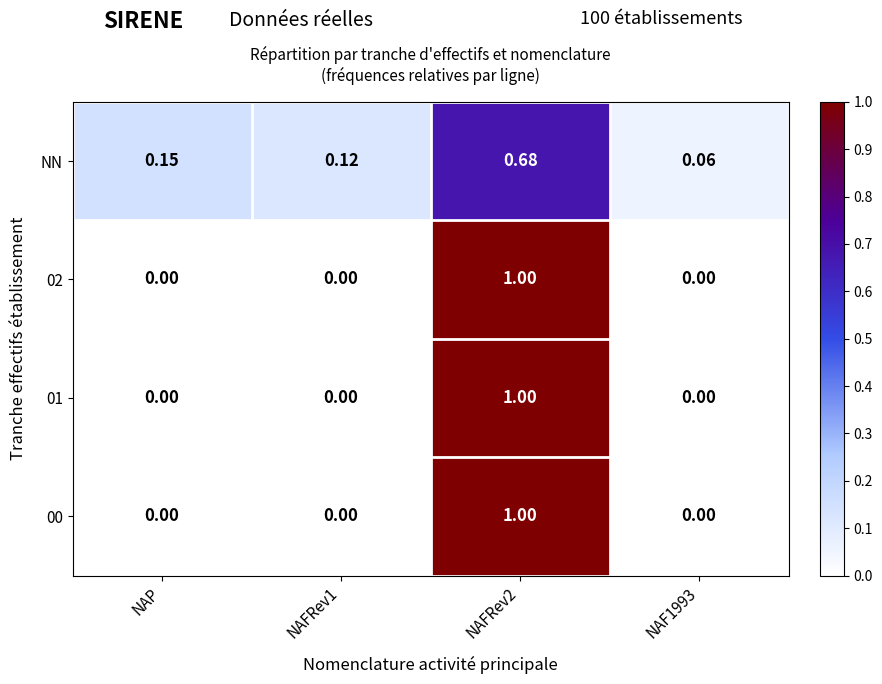

Is the value of NN at NAFRev1 greater than the value of 01 at NAFRev2?

No